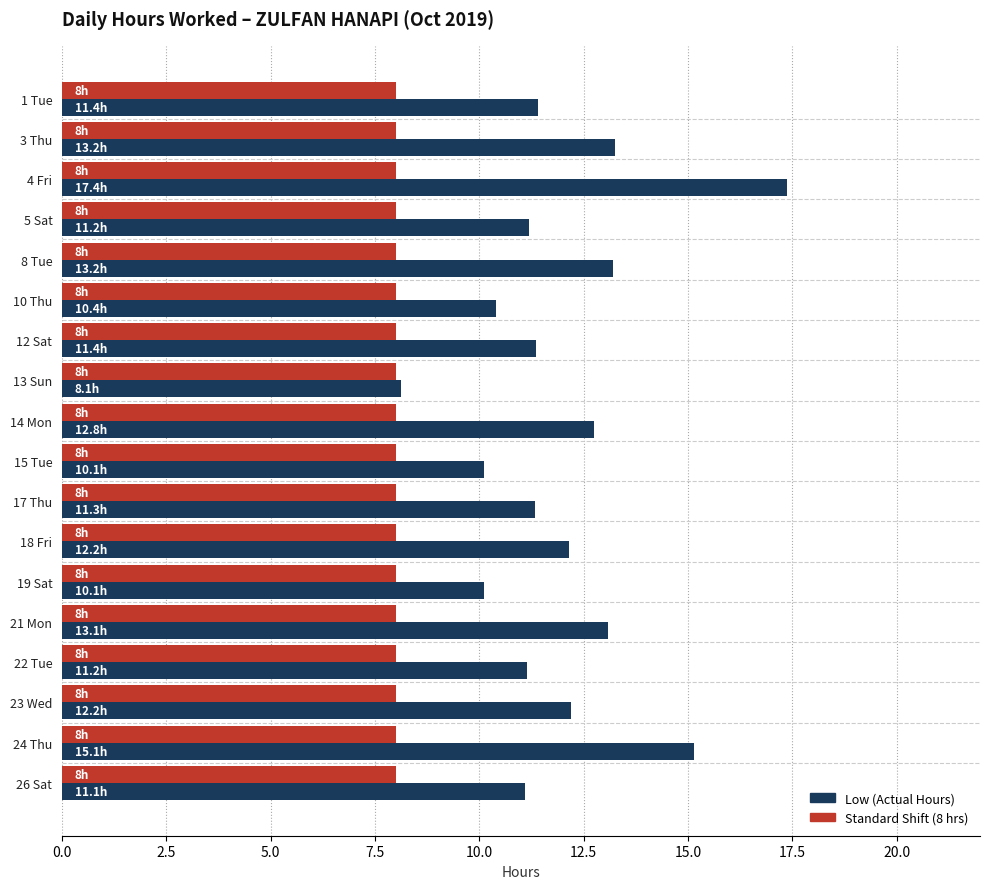

At which category is the sum across all series the highest?

4 Fri